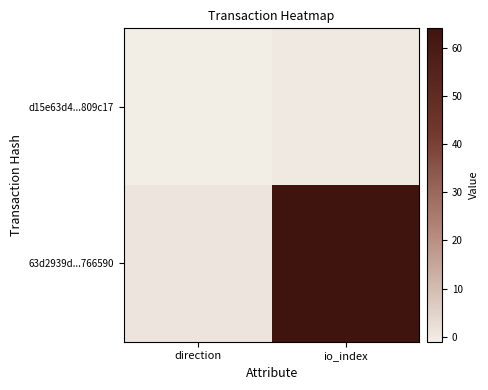

At which category is the sum across all series the highest?

io_index